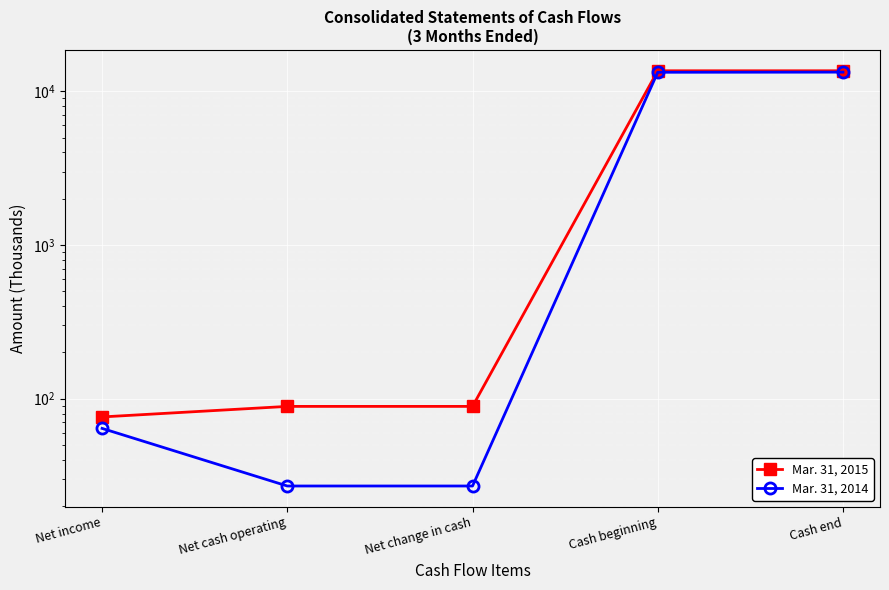

What is the label of the 1st point from the right?

Cash end